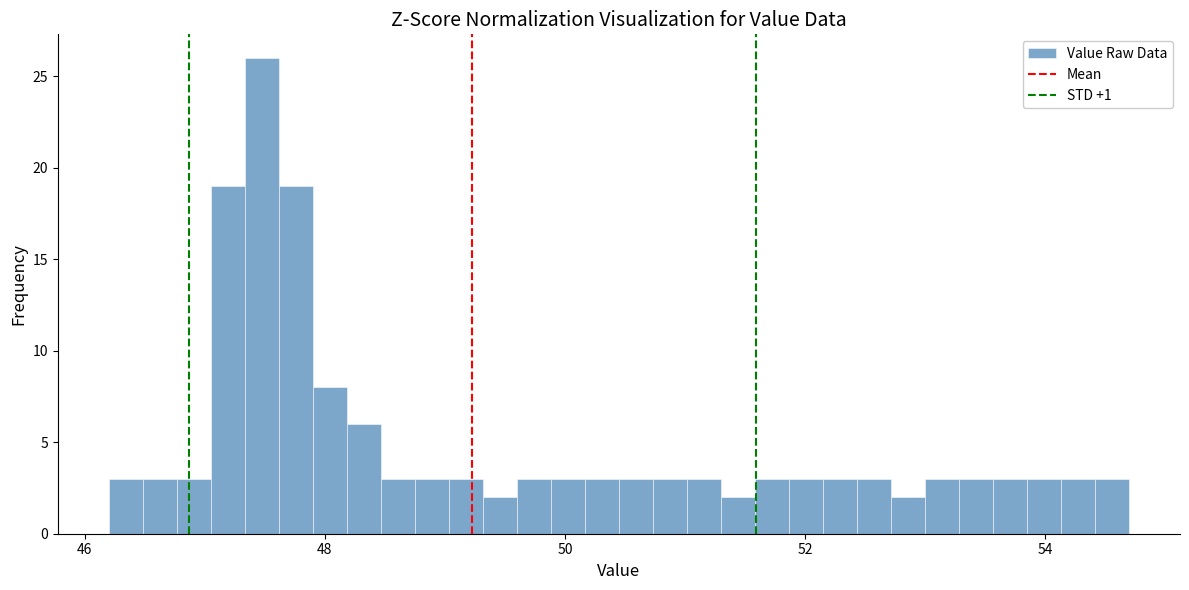

Read against the x-axis, roughly where is the centre of the tallest bar?

47.4